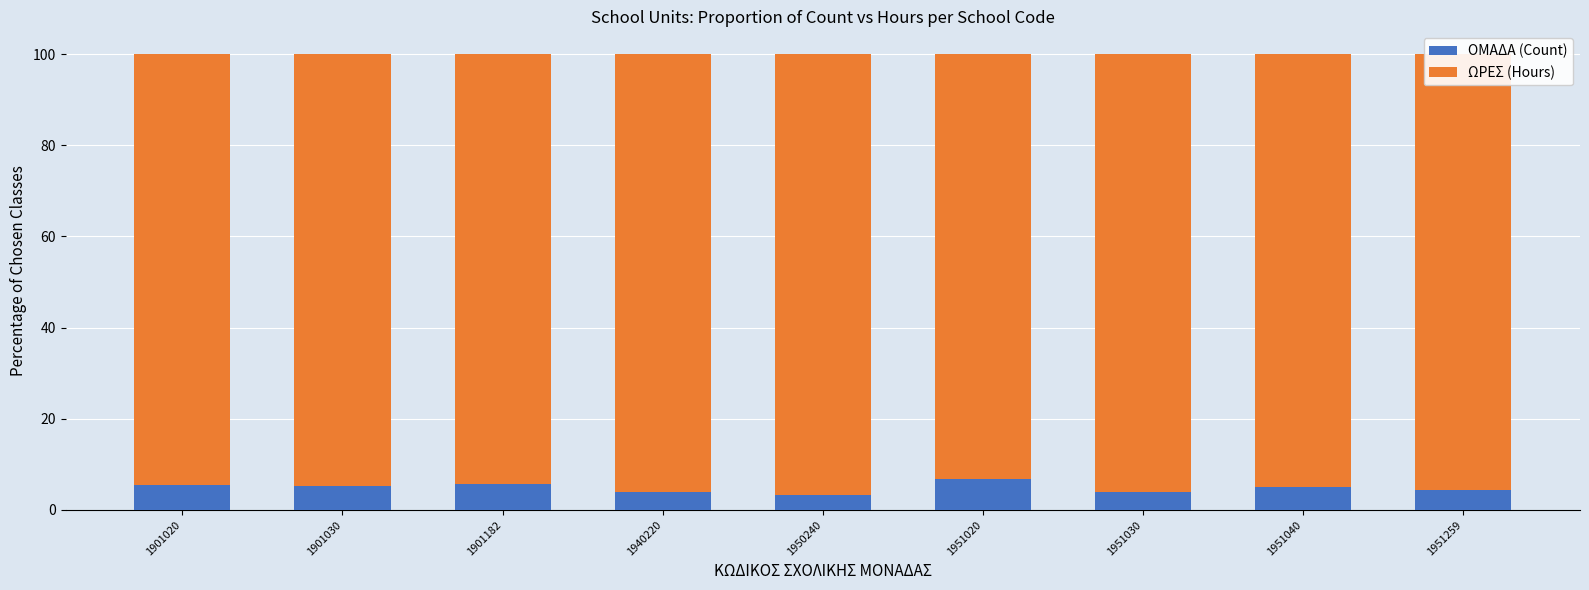

What is the highest value of the ΟΜΑΔΑ (Count) series?

6.9